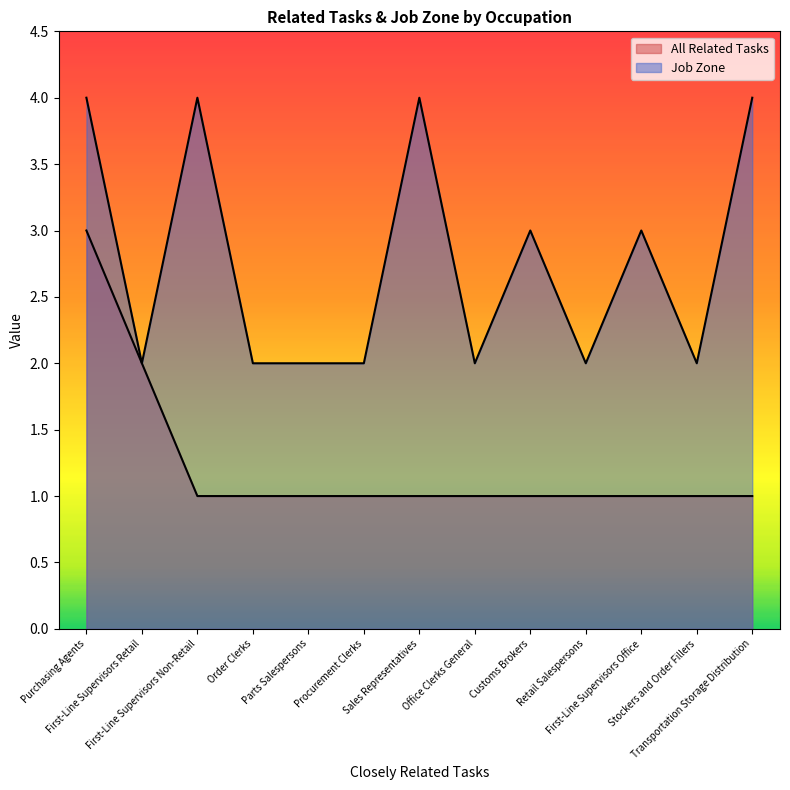

Reading left to right, list all the values displayed in this chart.

All Related Tasks: 3	2	1	1	1	1	1	1	1	1	1	1	1
Job Zone: 4	2	4	2	2	2	4	2	3	2	3	2	4